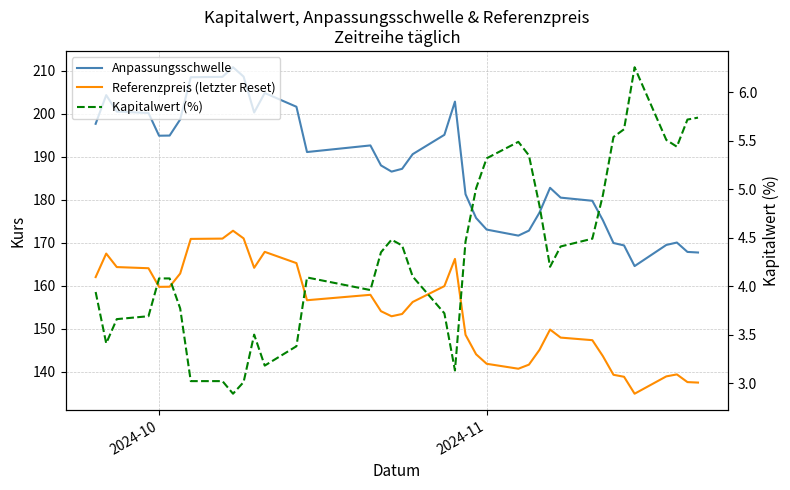

Is it true that Anpassungsschwelle equals 290.4 at 27?

False